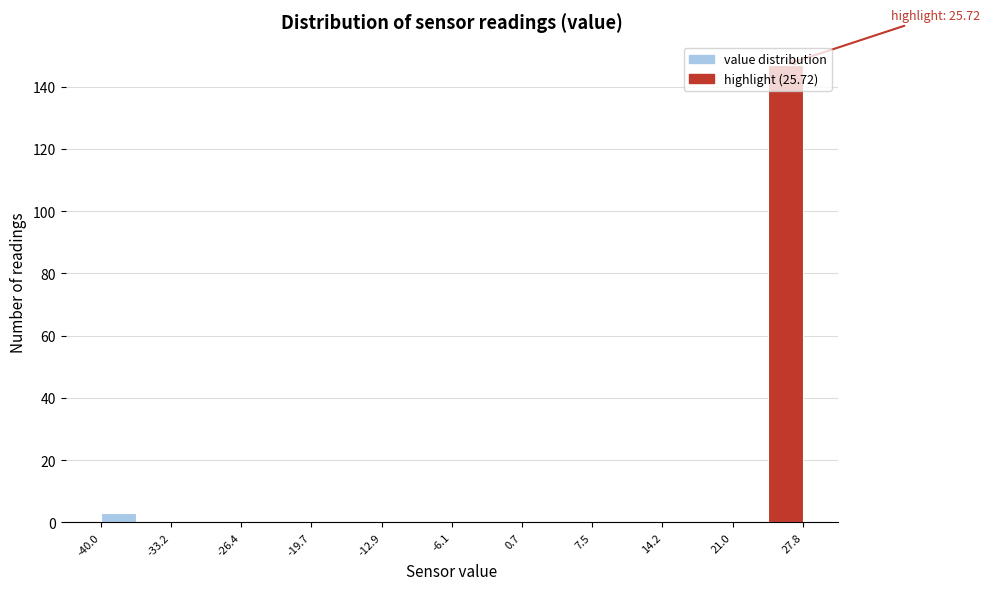

Around what value on the x-axis is the tallest bar? Give the approximate position of its centre, as read against the axis.

26